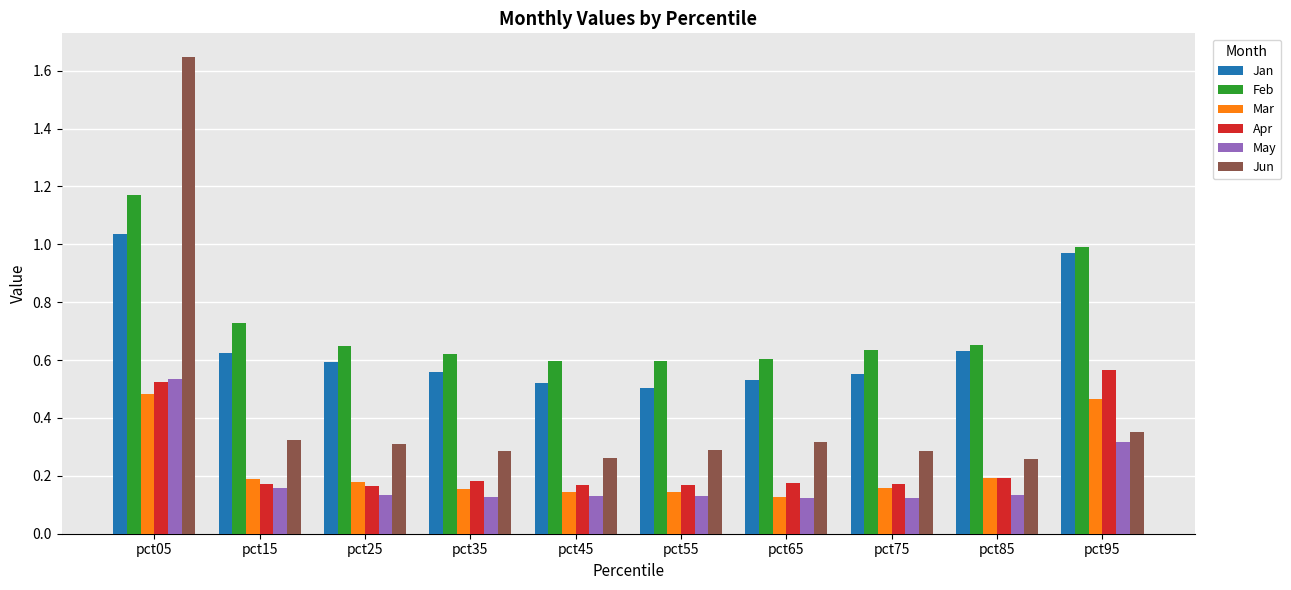

What is the sum of all Feb values?

7.2